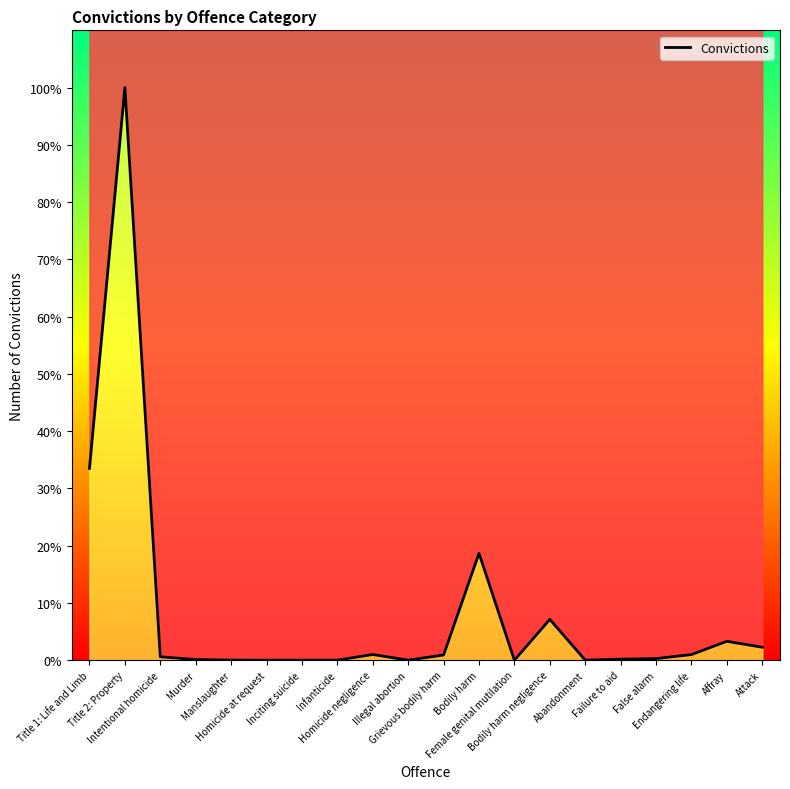

List the labels in order of value, smallest first.

Homicide at request, Inciting suicide, Infanticide, Female genital mutilation, Illegal abortion, Abandonment, Manslaughter, Murder, Failure to aid, False alarm, Intentional homicide, Grievous bodily harm, Endangering life, Homicide negligence, Attack, Affray, Bodily harm negligence, Bodily harm, Title 1: Life and Limb, Title 2: Property